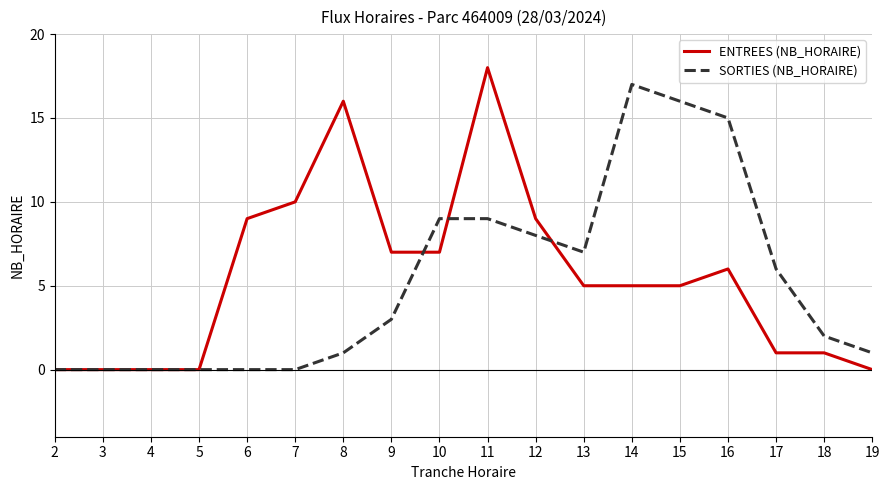

Which series changed the most between 7 and 12?

SORTIES (NB_HORAIRE)